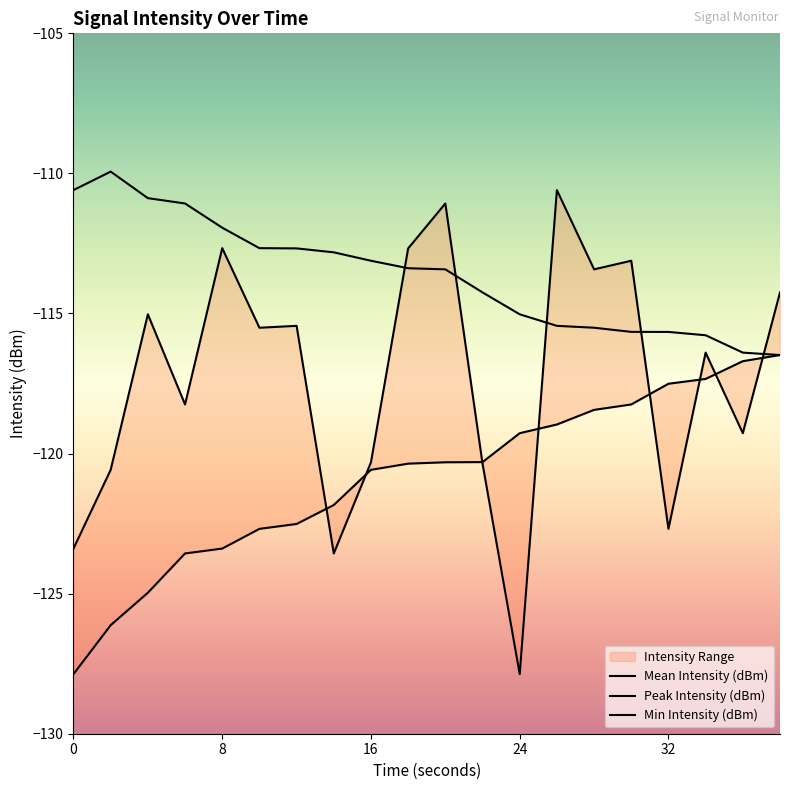

Read the Mean Intensity (dBm) value at 18.

-112.7